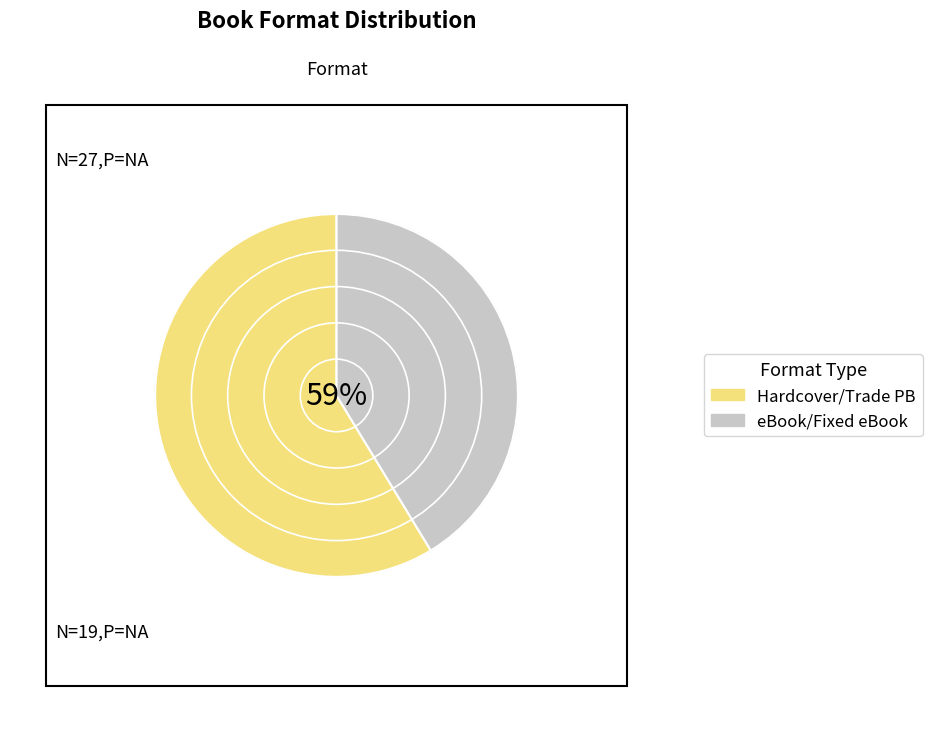

Which has a higher value, eBook or Hardcover?

Hardcover